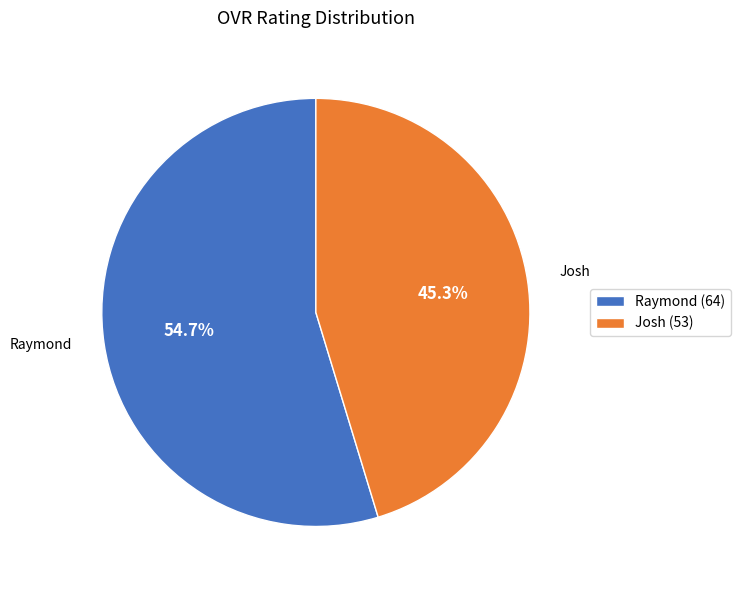

To the nearest percent, what percentage of the pie is Josh?

45%